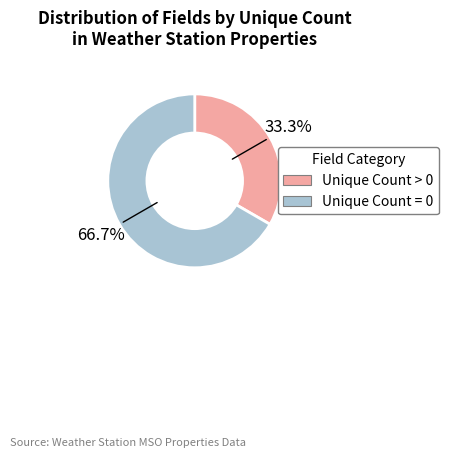

Is there a majority slice in this chart?

Yes